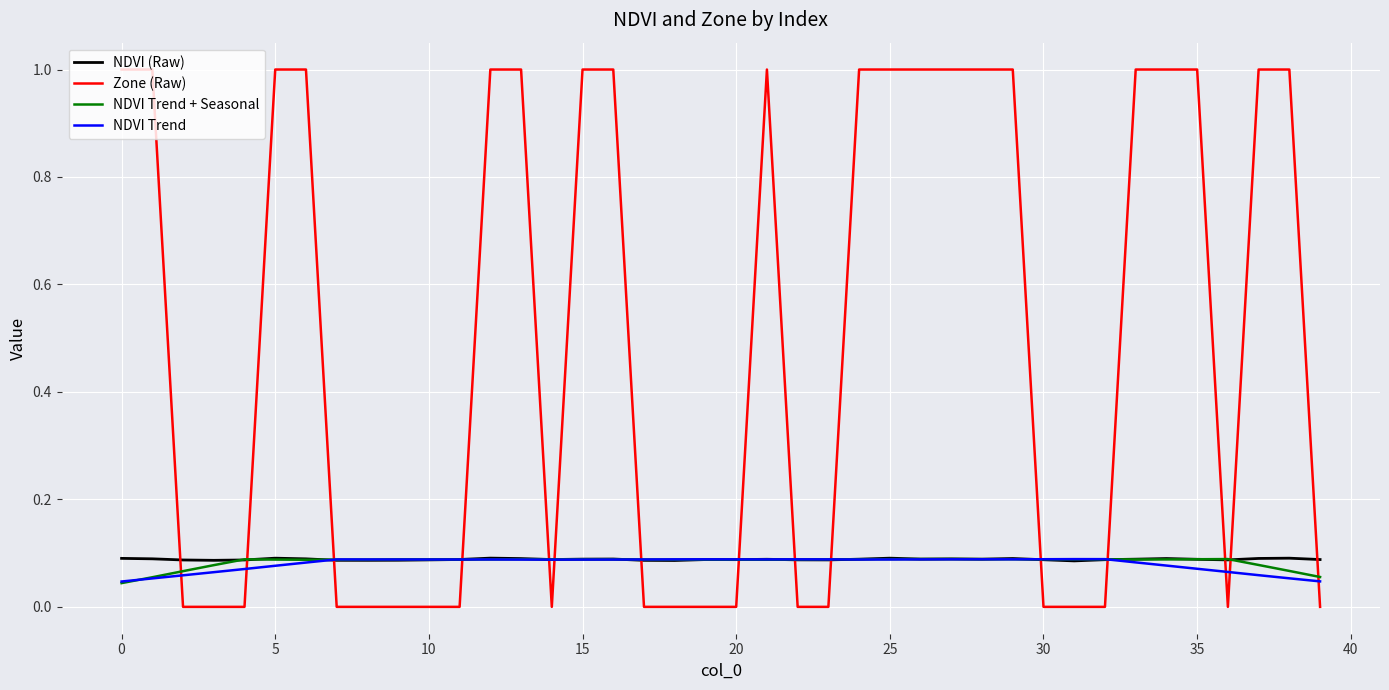

Which series has the largest range (max minus min)?

Zone (Raw)